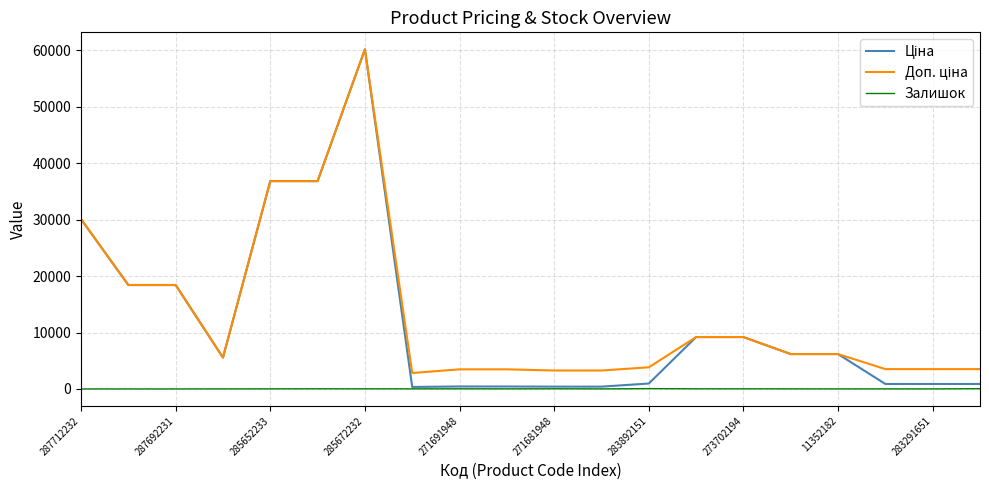

What is the greatest value displayed?

60205.6